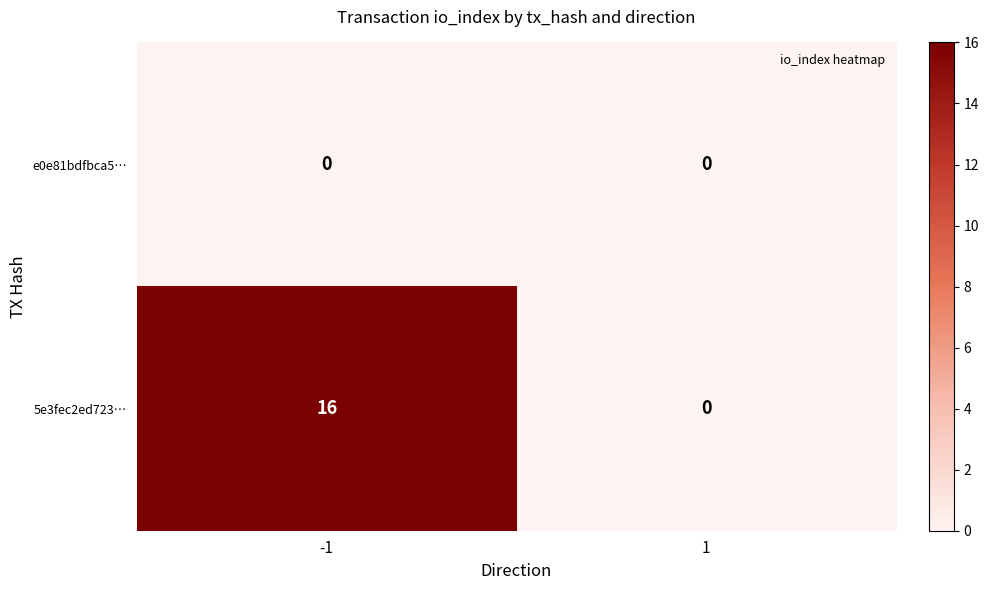

Reading left to right, extract all data points from this chart.

e0e81bdfbca5…: 0	0
5e3fec2ed723…: 16	0